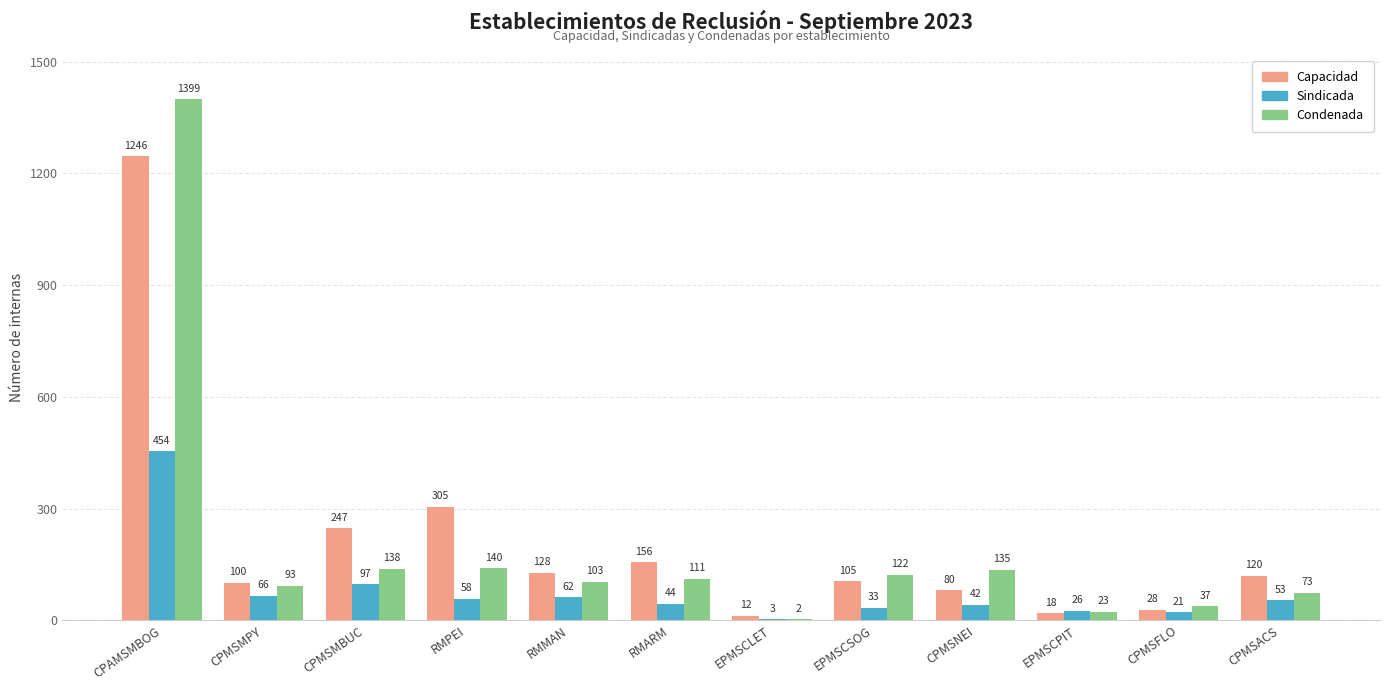

The value of Sindicada at RMPEI is 58. True or false?

True